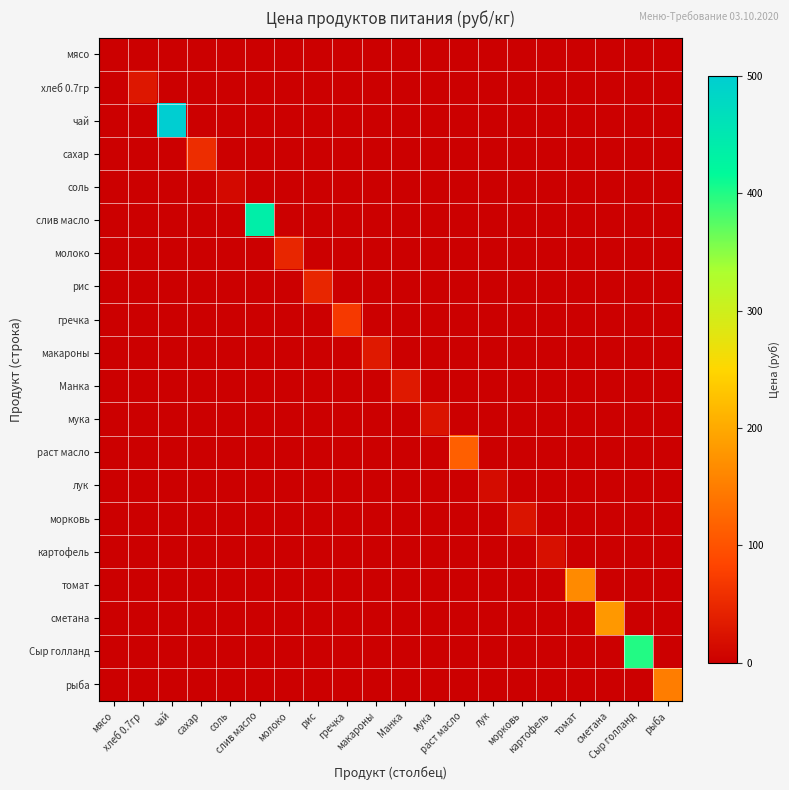

Which series has the widest spread of values?

чай